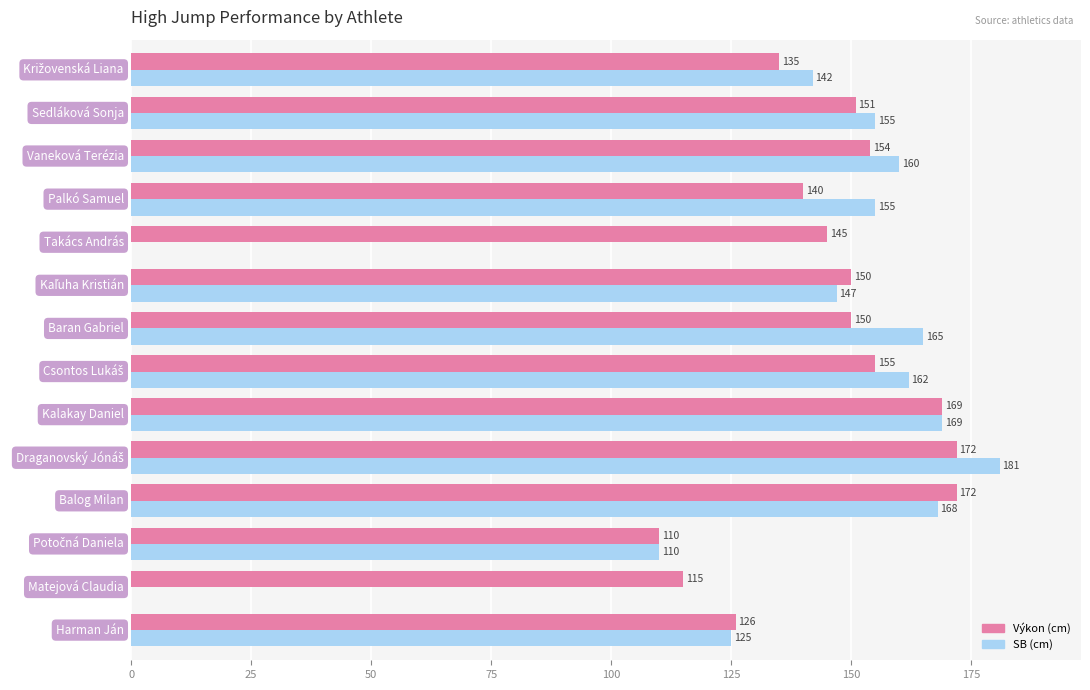

What is the greatest value displayed?

181